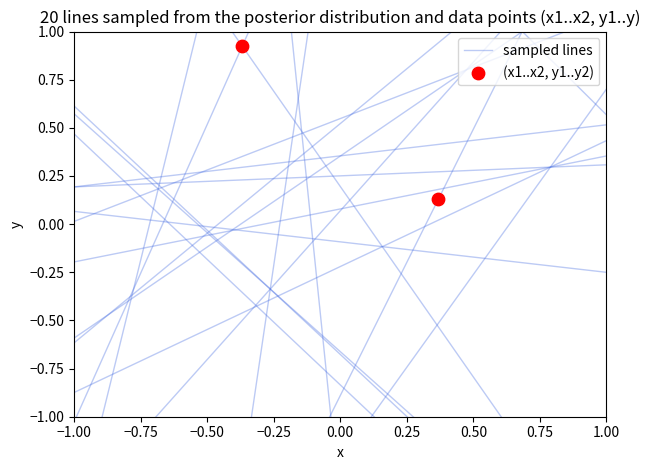

What is the range of Y values (max minus min)?

0.8